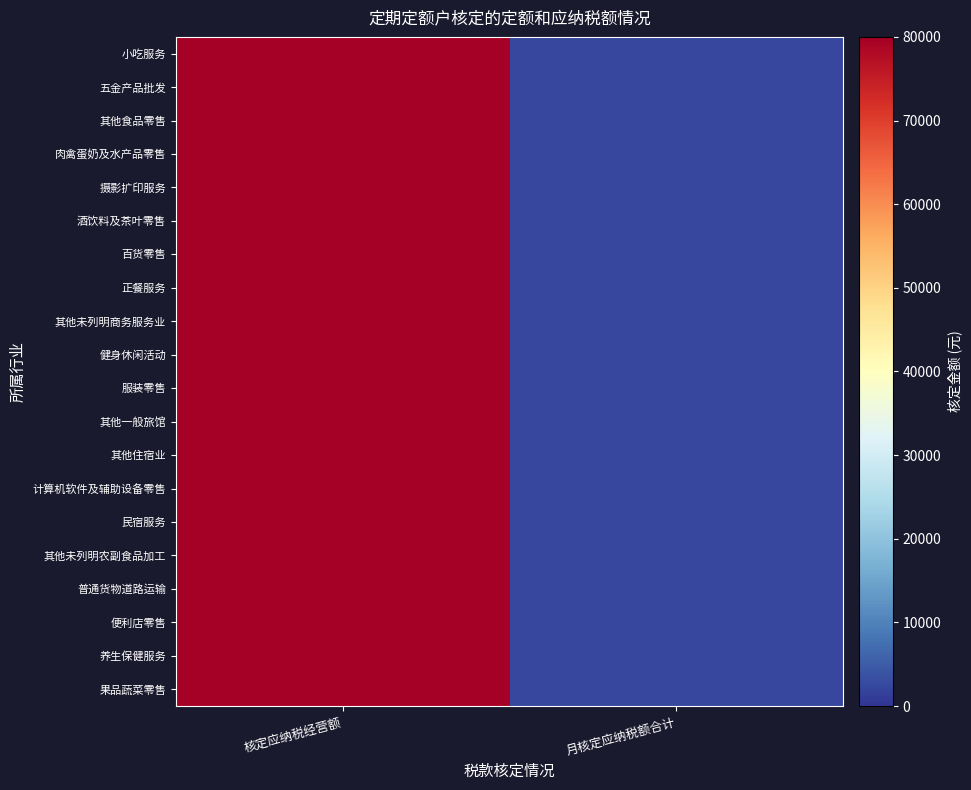

Between 核定应纳税经营额 and 月核定应纳税额合计, which series saw the biggest shift?

小吃服务